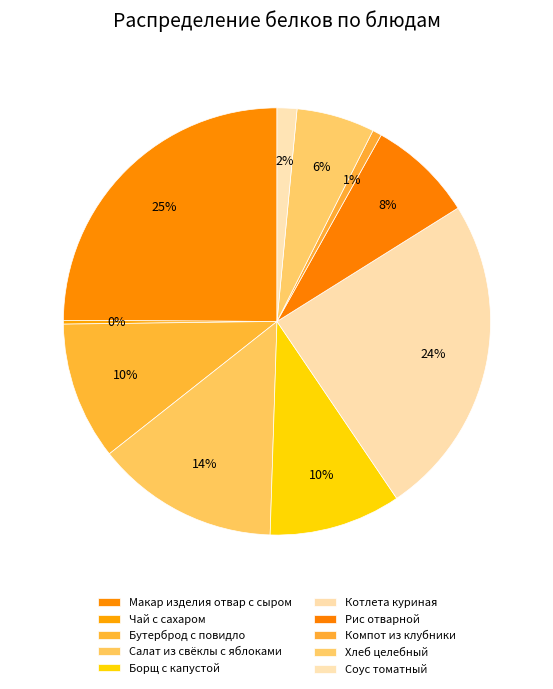

How many slices are in this pie chart?

10